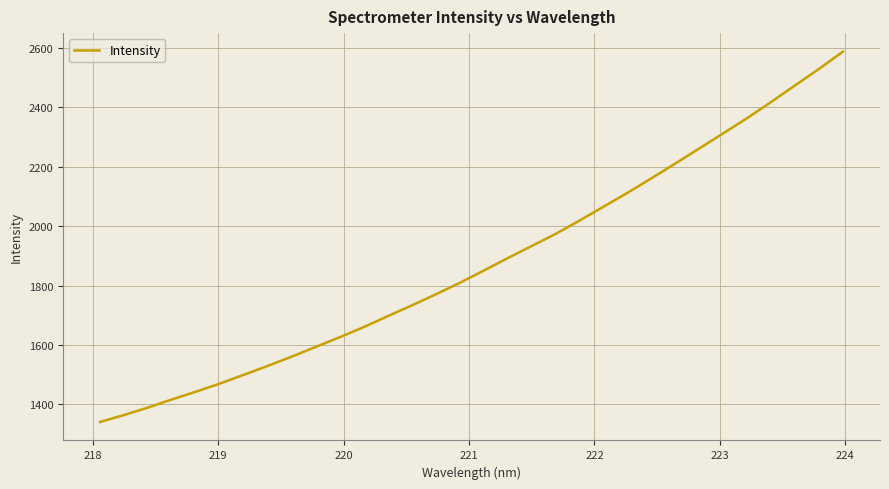

What is the average value?

1877.4